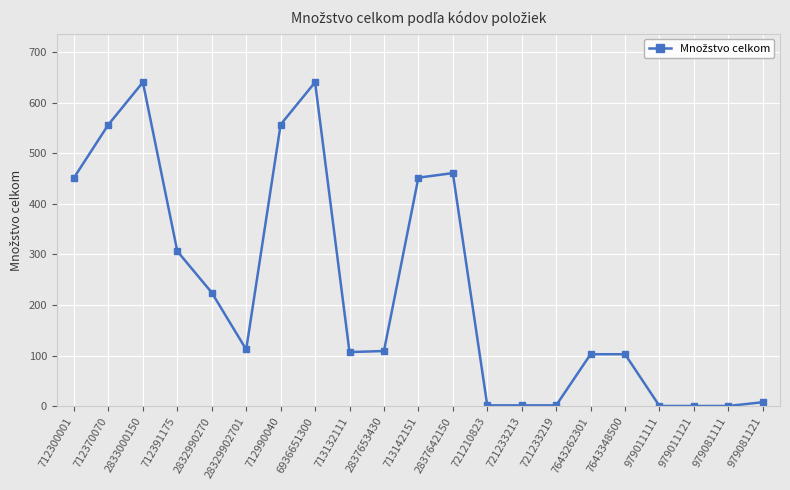

What is the change in value from 6936651300 to 7643348500?

-537.0